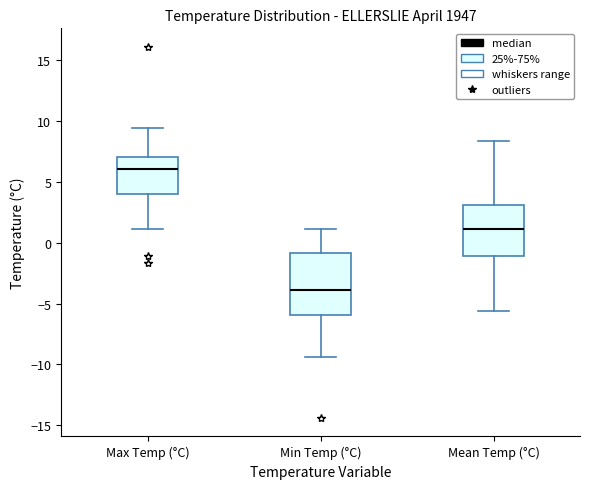

Reading left to right, transcribe this box plot: for each box, give where its median line is, the range the box spans, and where its two whiskers end, as read against the y-axis. The values are not printed on the chart, so give them approximately, as read against the axis.

Max Temp (°C): median 6.0, box 4.0 to 7.0, whiskers 1.0 to 9.5
Min Temp (°C): median -4.0, box -6.0 to -1.0, whiskers -9.5 to 1.0
Mean Temp (°C): median 1.0, box -1.0 to 3.0, whiskers -5.5 to 8.5